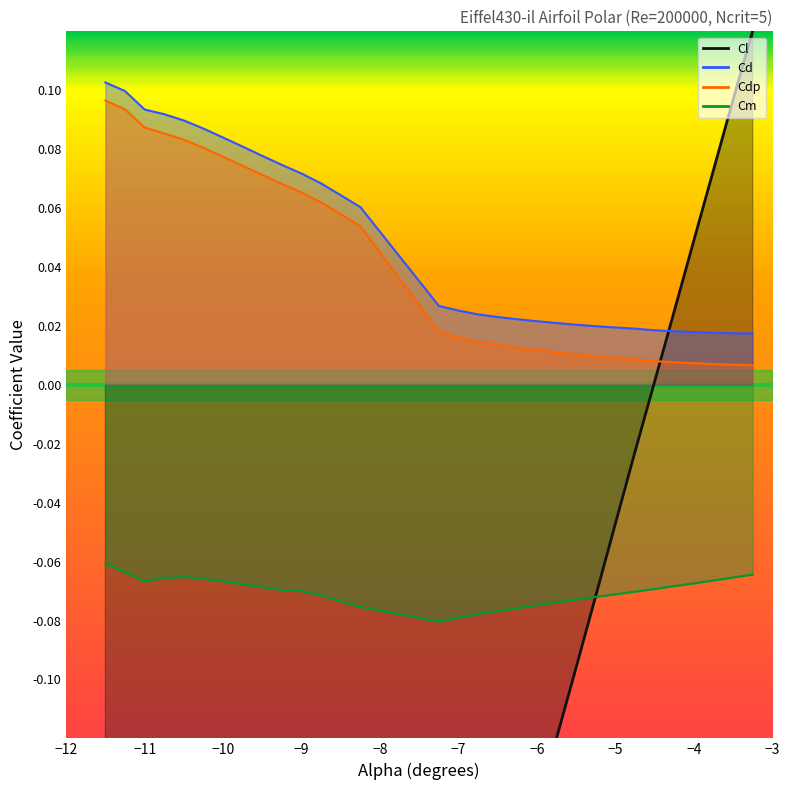

What is the maximum value for Cm?

-0.1